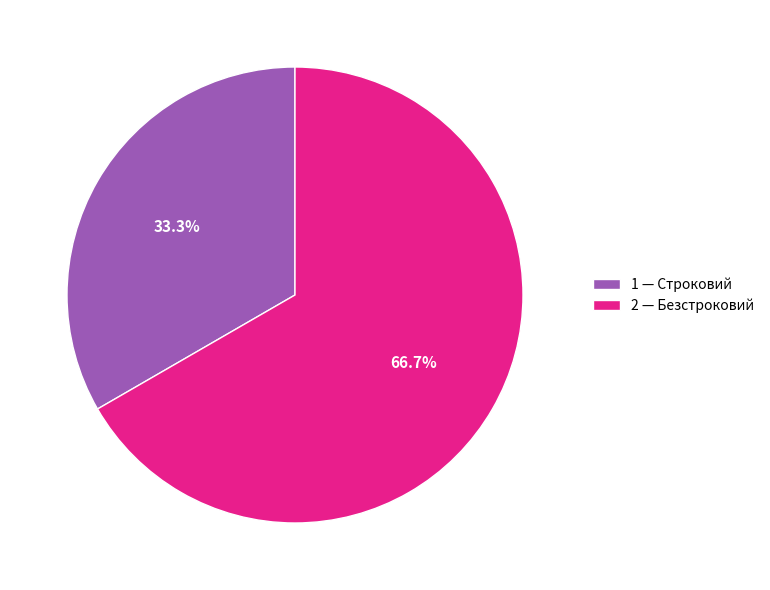

Does 2 — Безстроковий represent more than half of the total?

Yes